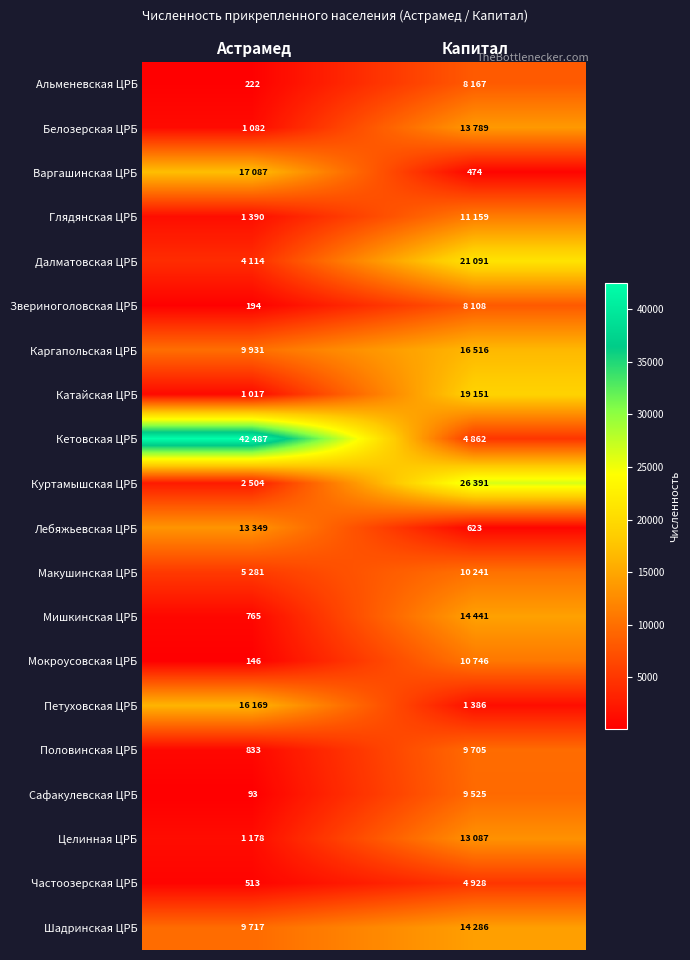

The value of Частоозерская ЦРБ at Астрамед is 217. True or false?

False